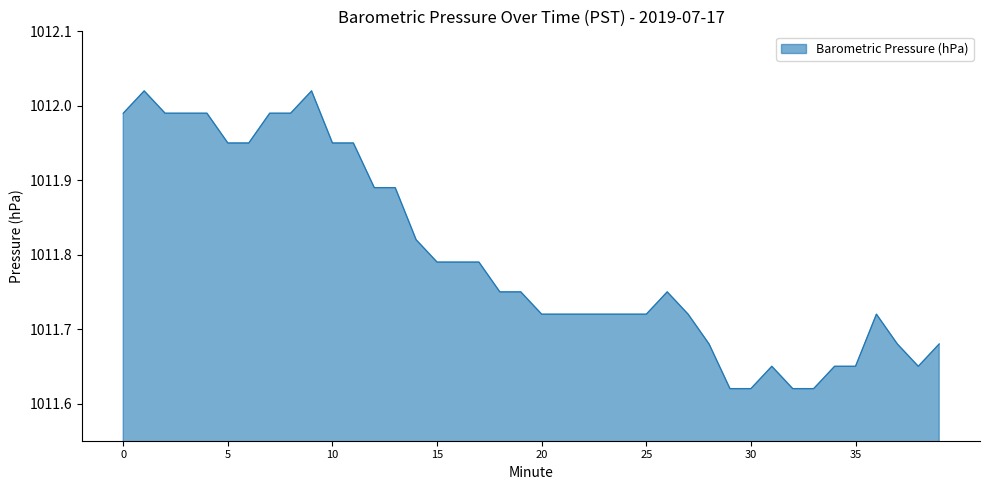

Which label corresponds to the largest value in the chart?

1